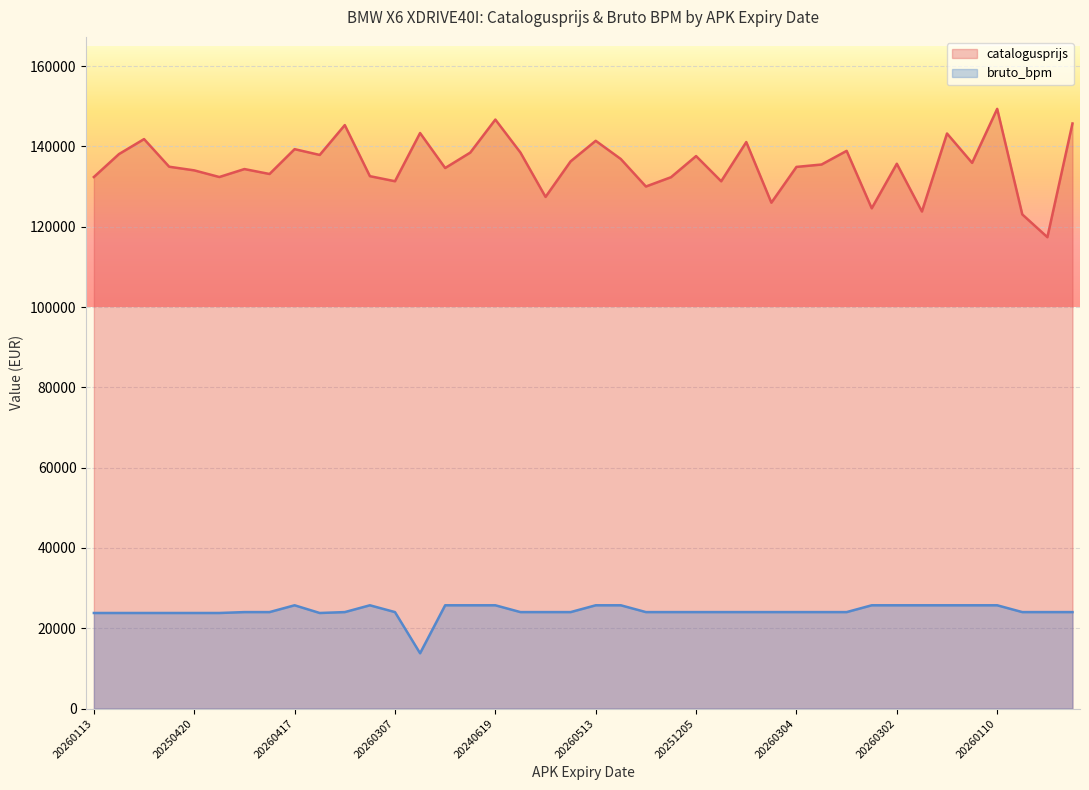

What is the maximum value for bruto_bpm?

25721